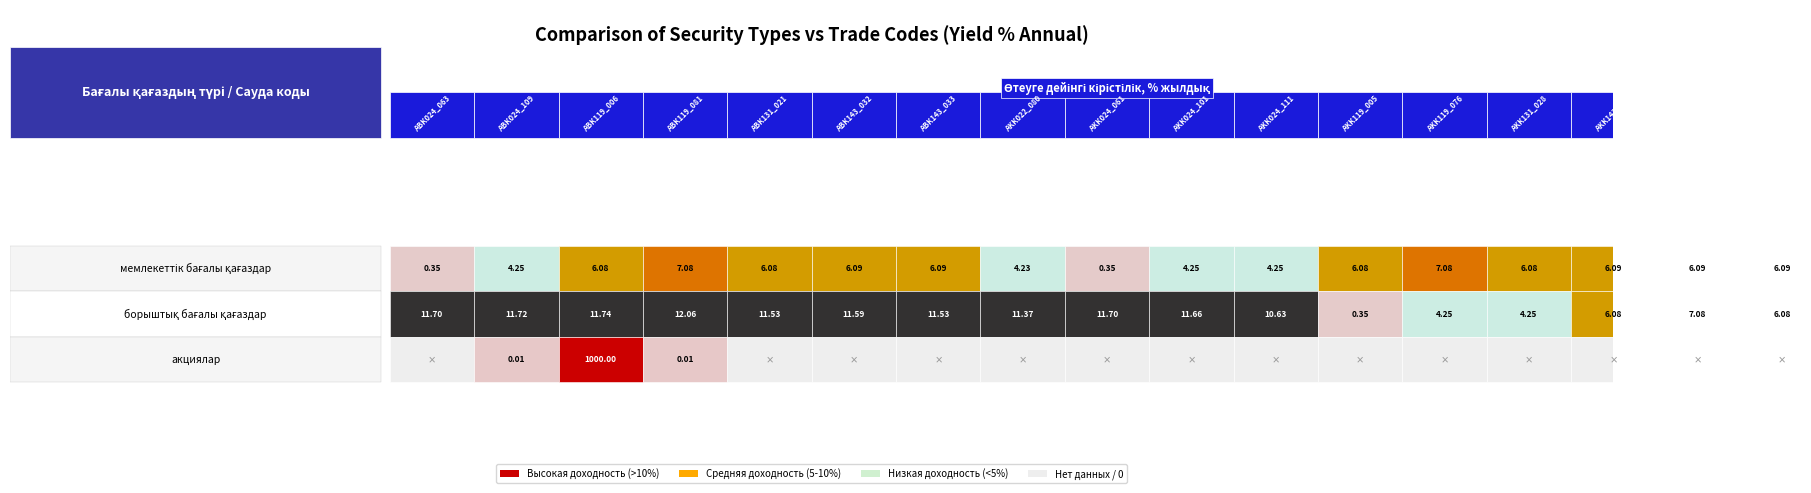

Which series has the widest spread of values?

акциялар